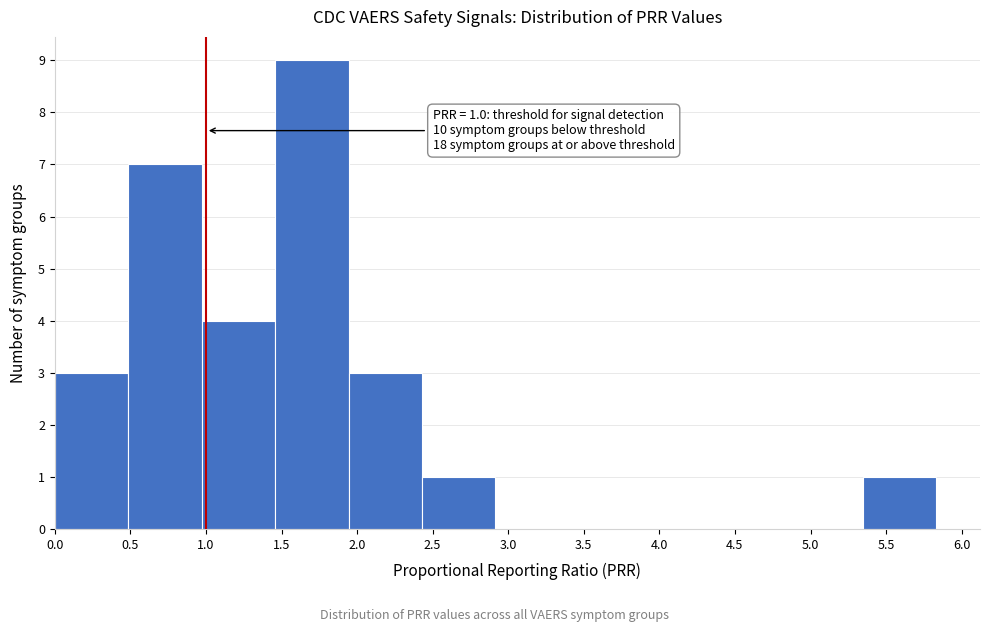

Over which range of the x-axis is the bar tallest?

1.45 to 1.95